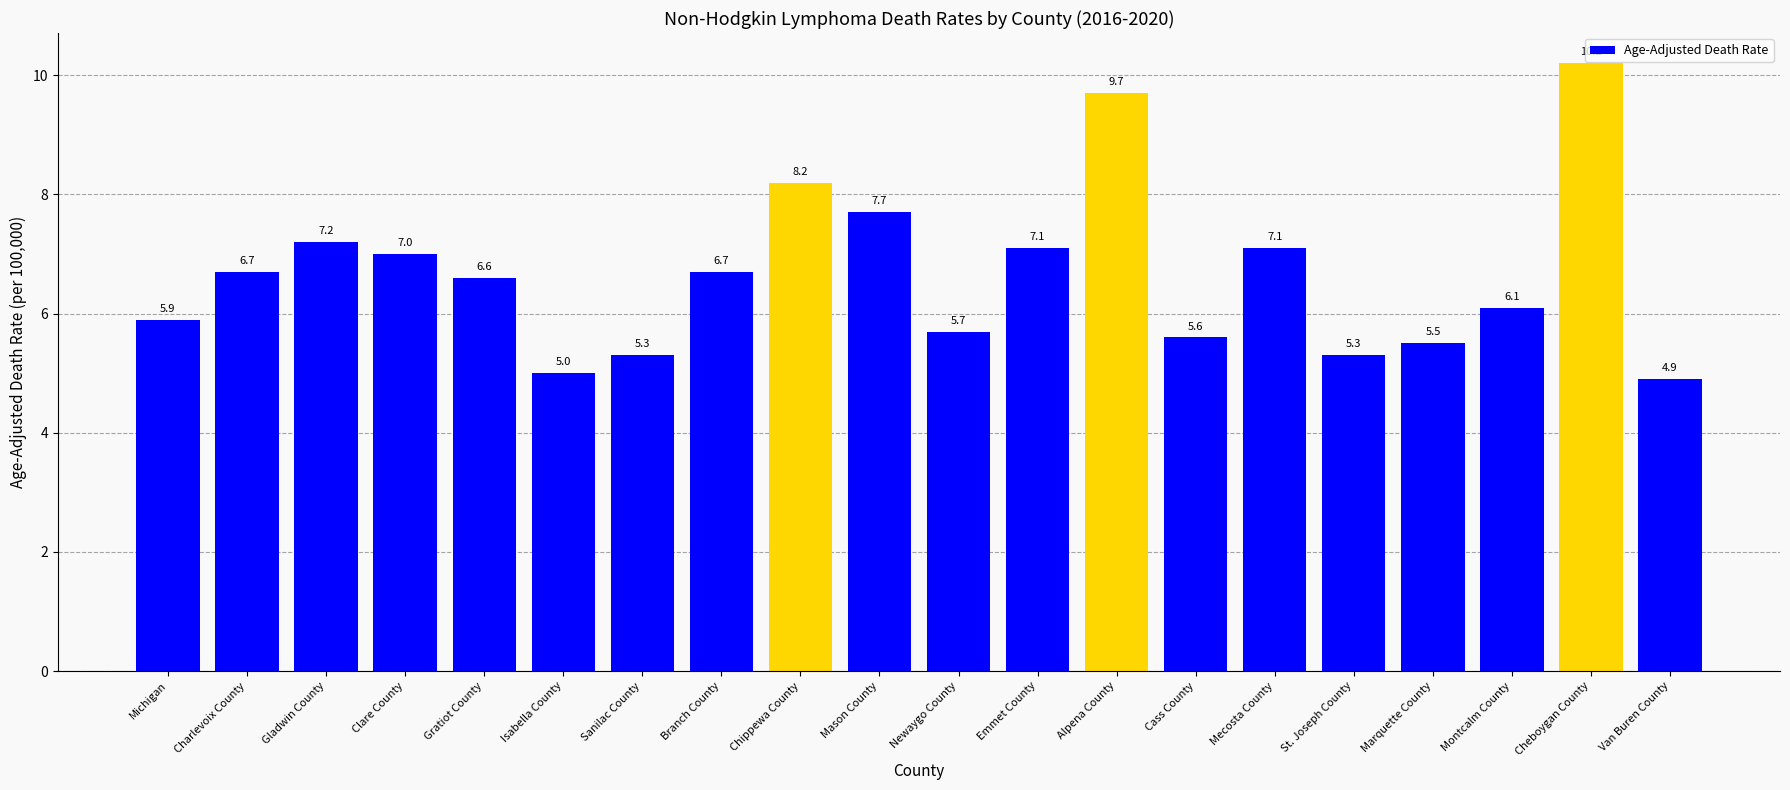

What is the label of the 13th bar from the right?

Branch County